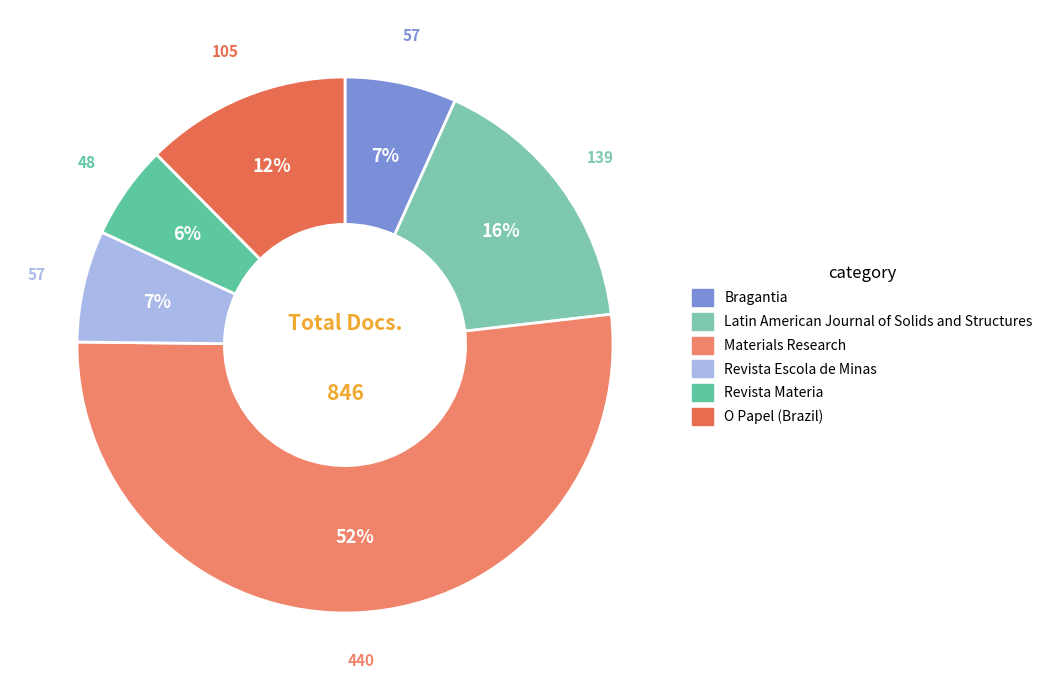

How many segments does this pie chart have?

6